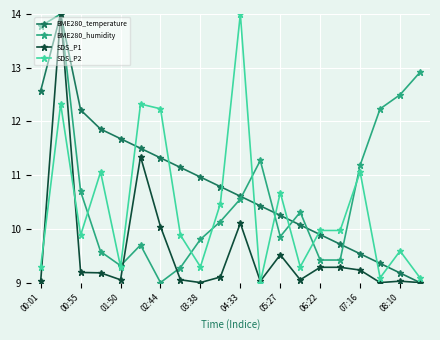

What is the value of the BME280_humidity point at the 2nd from the left?

14.0